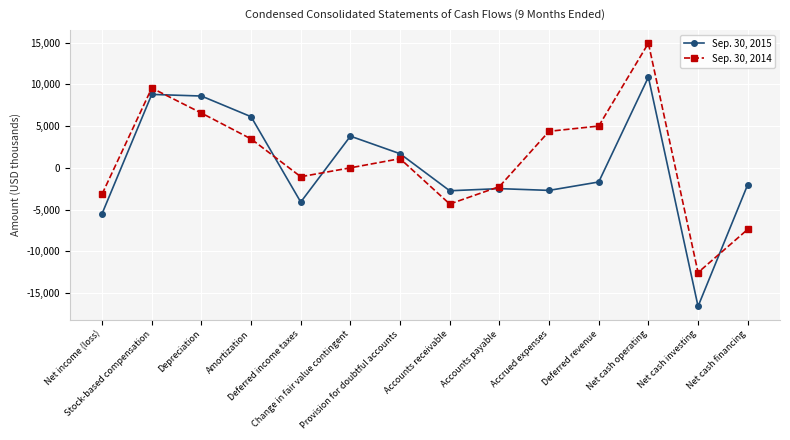

Count the number of categories in the chart.

14